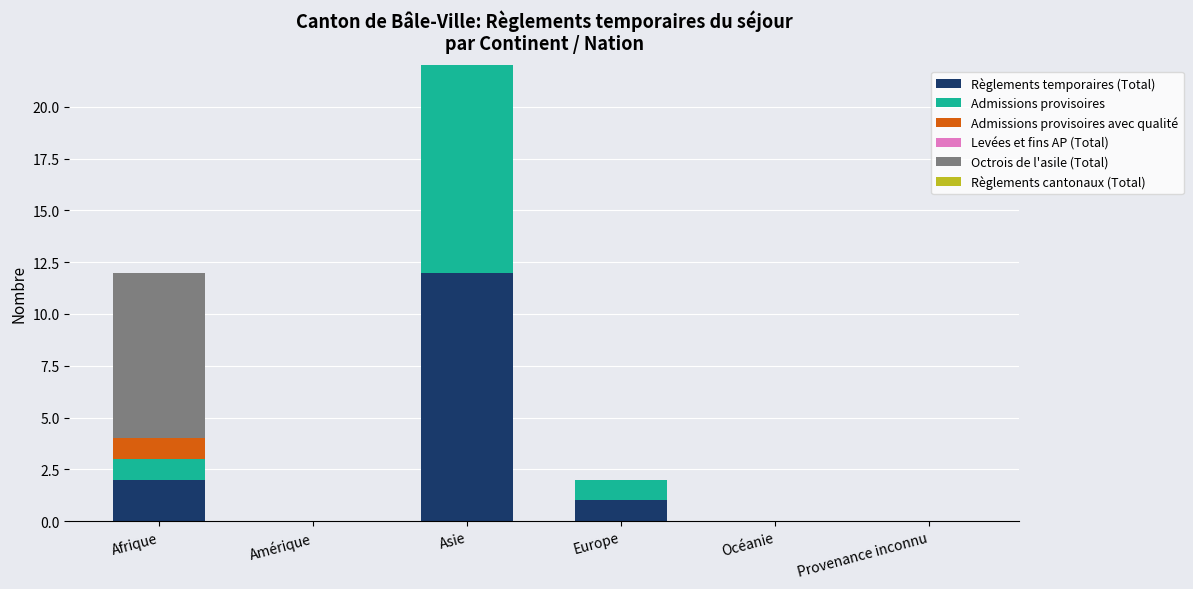

Which series has the largest total across all categories?

Règlements temporaires (Total)